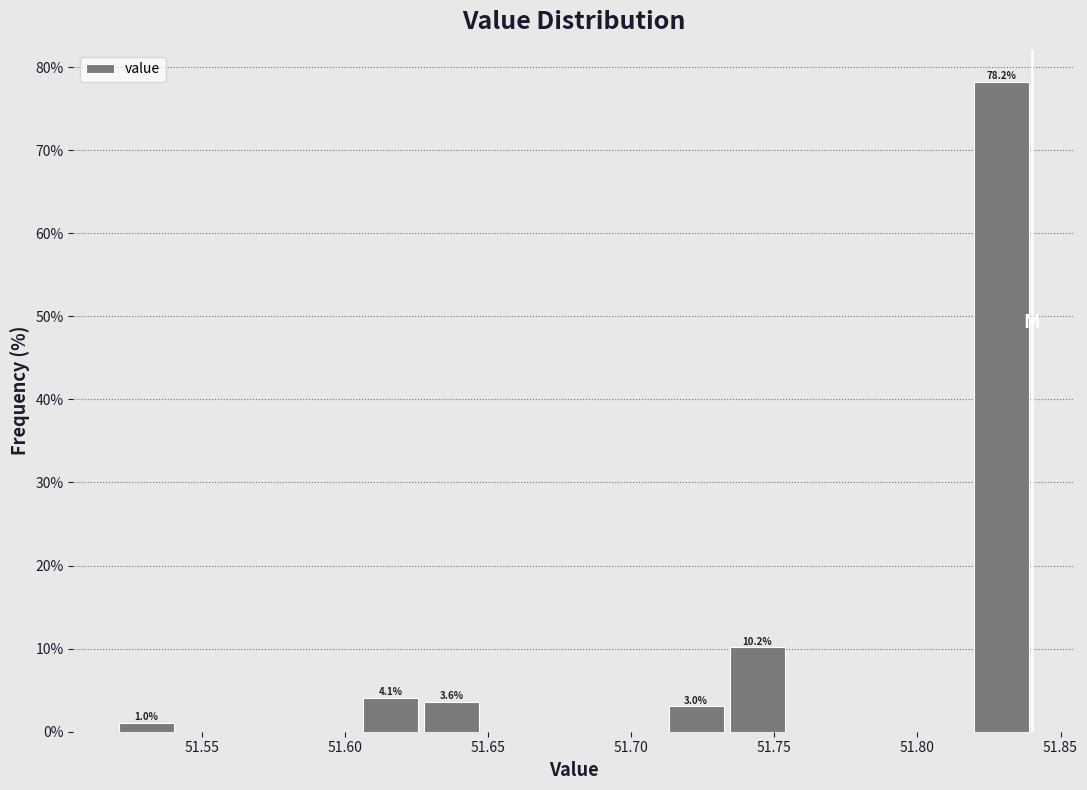

Over which range of the x-axis is the bar tallest?

51.820 to 51.840